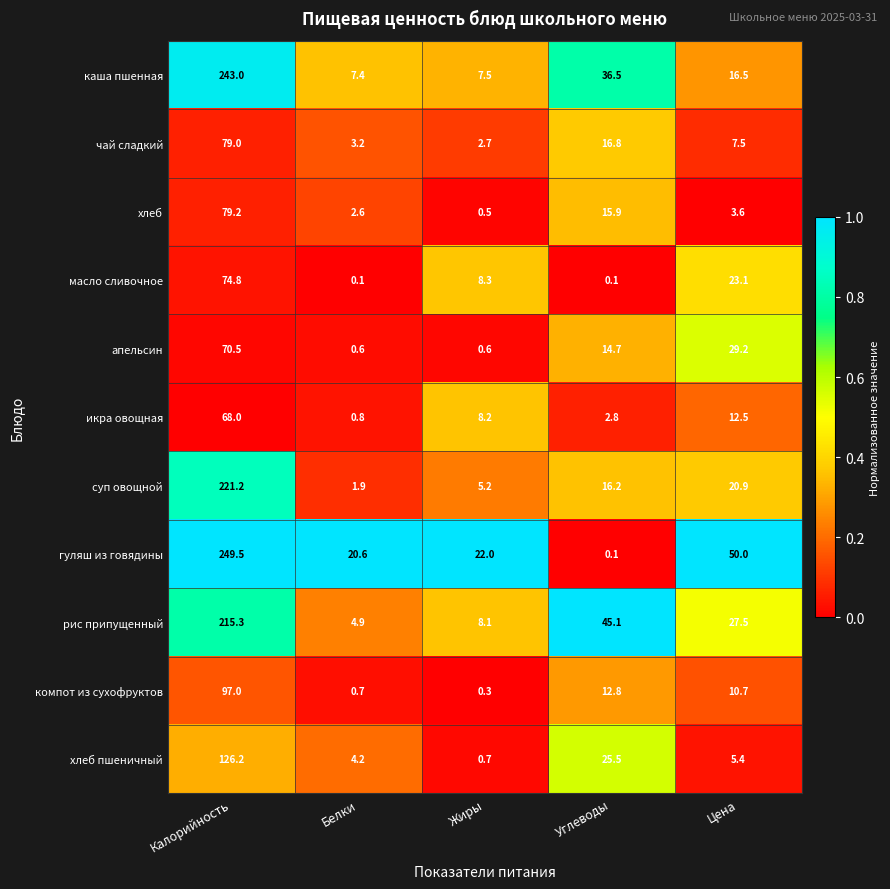

At which label is суп овощной closest to 111?

Цена